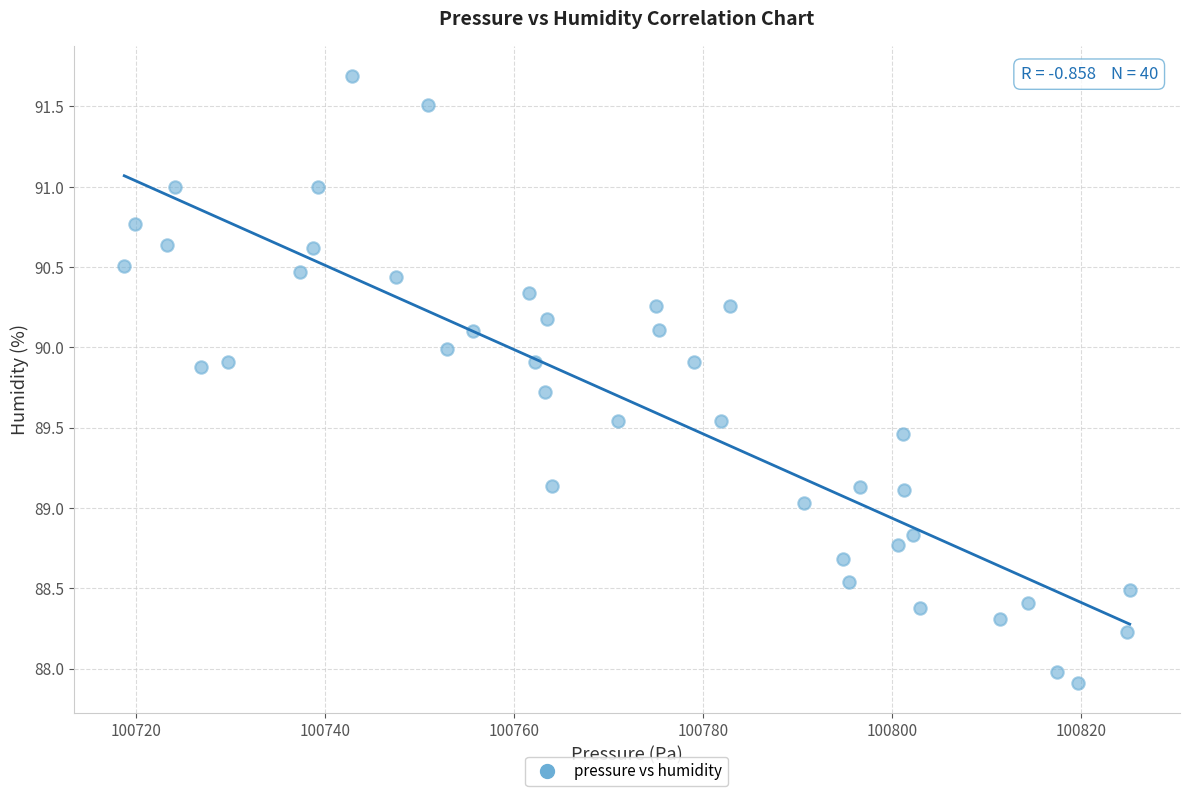

What is the range of Y values (max minus min)?

3.8